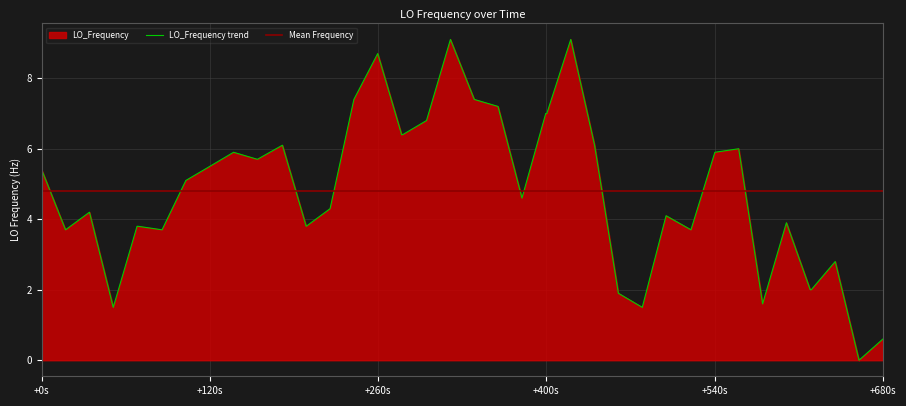

What is the maximum value for LO_Frequency trend?

9.1